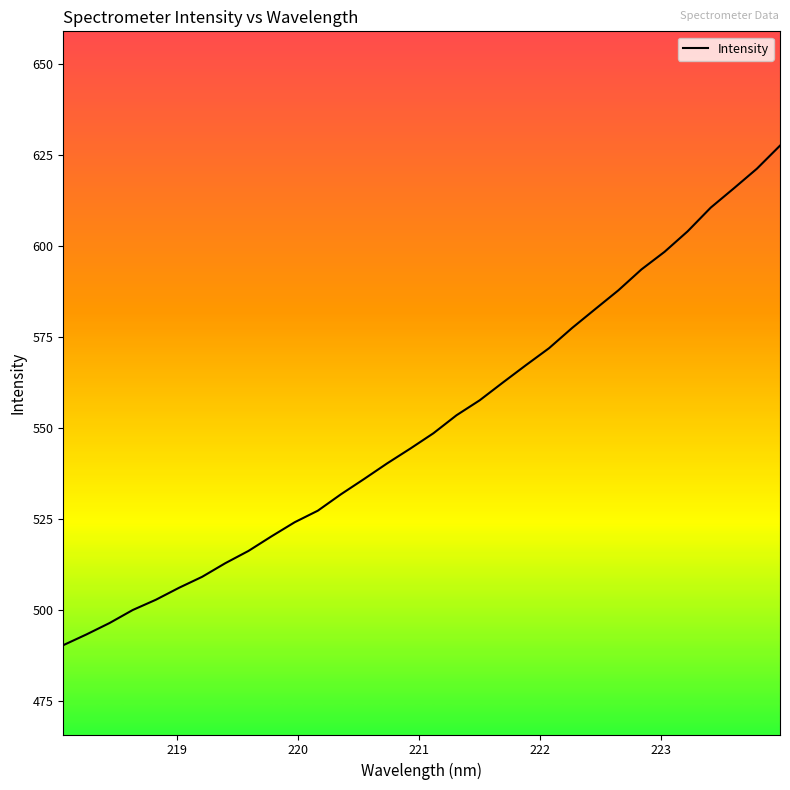

True or false: the data has more than 2 interior local peaks.

False